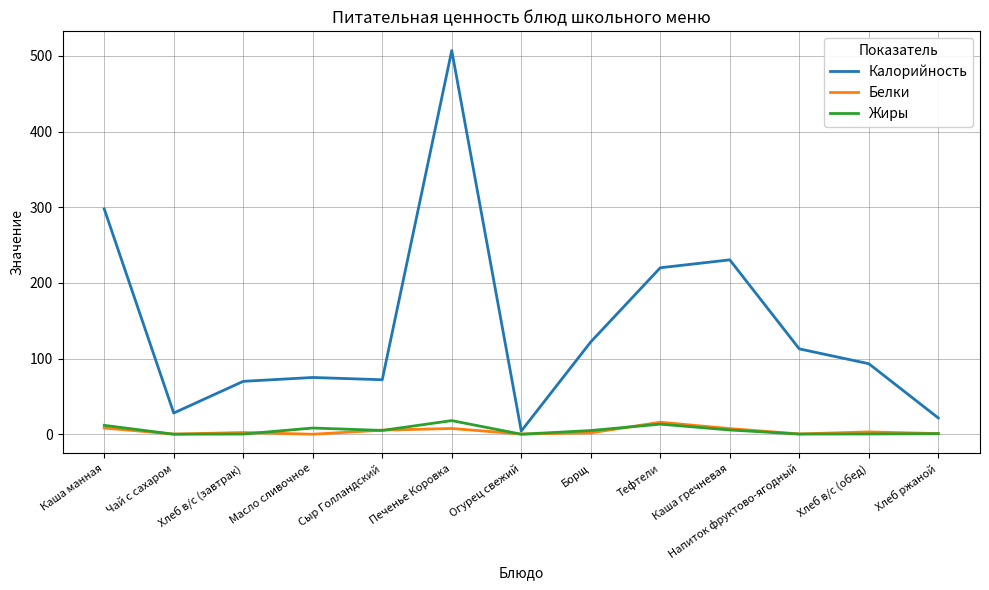

What is the total value across all series at Хлеб ржаной?

23.1